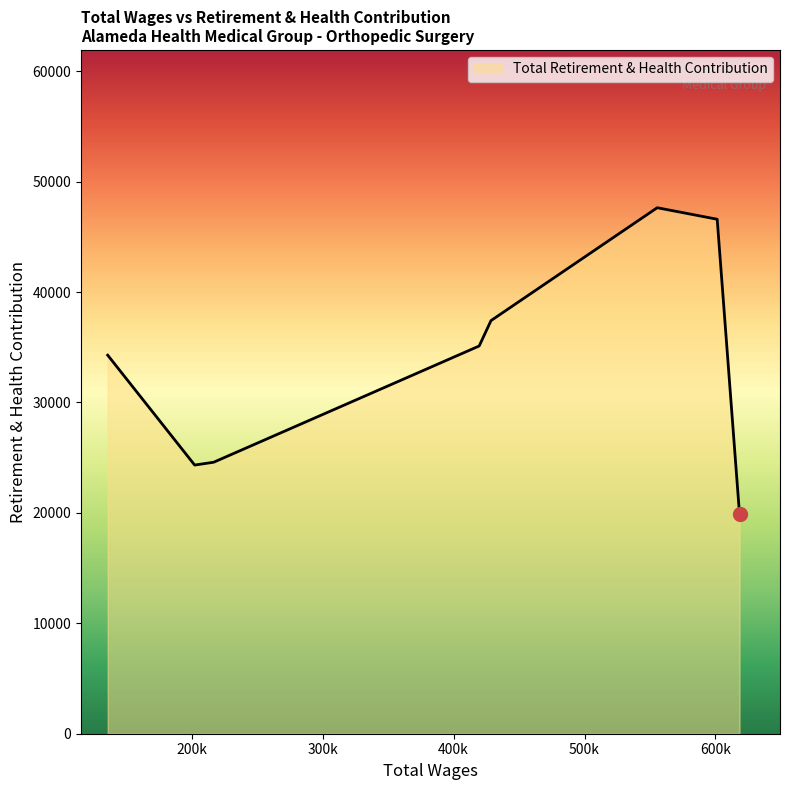

True or false: there are more than 2 points higher than both neighbors.

False